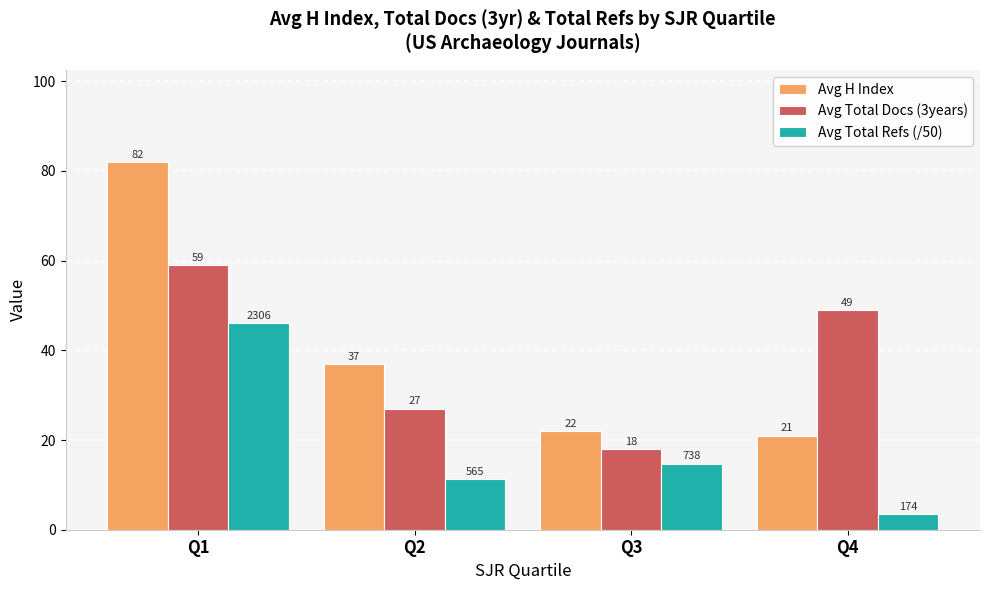

Which category has the lowest value in the Avg Total Refs (/50) series?

Q4